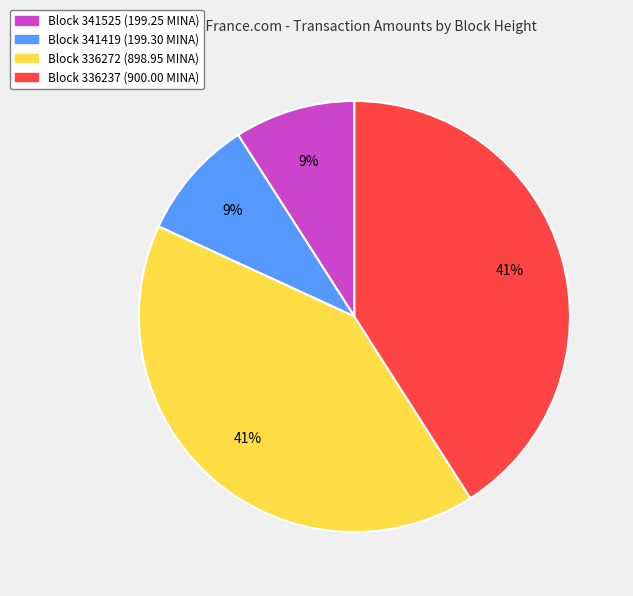

To the nearest percent, what is the average slice percentage?

25%